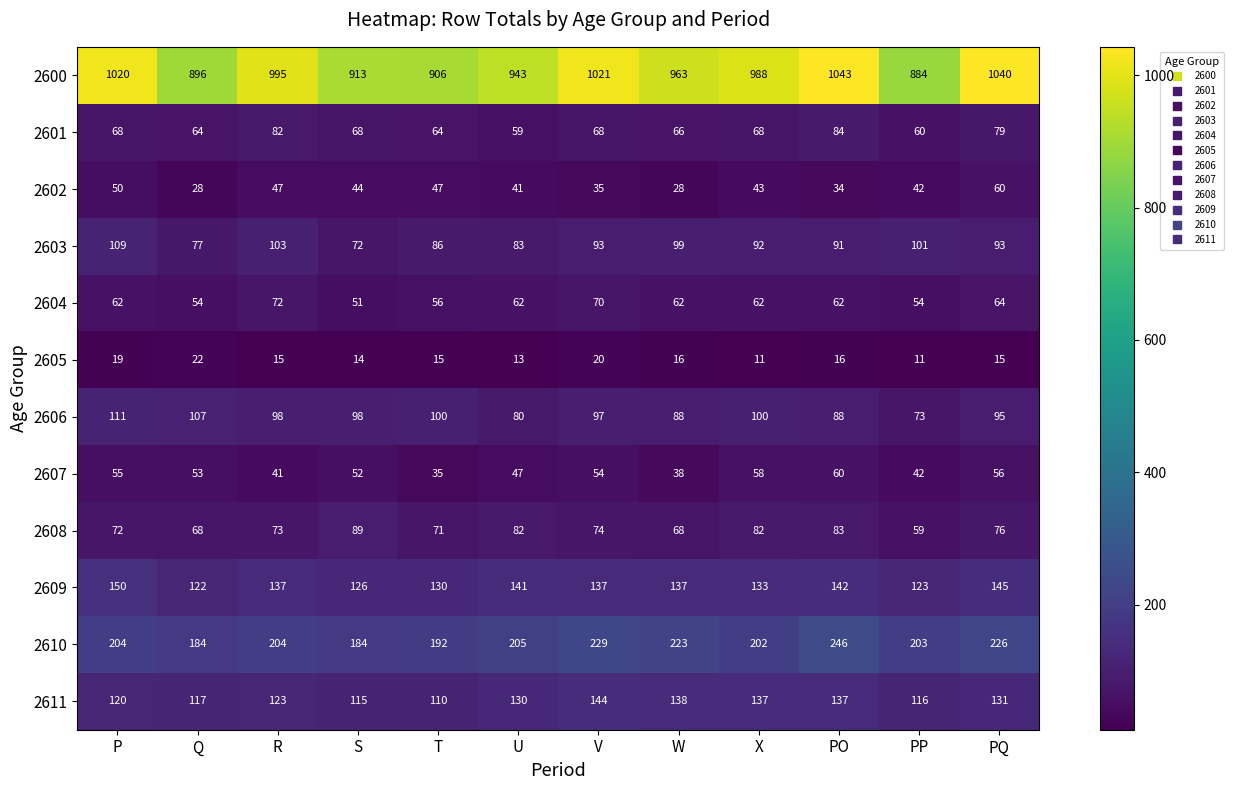

At which label does 2602 first exceed 43?

P